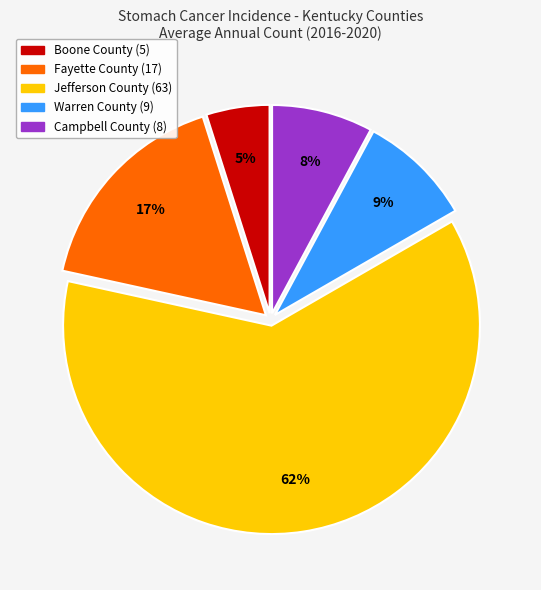

To the nearest percent, what percentage of the pie is Fayette County?

17%